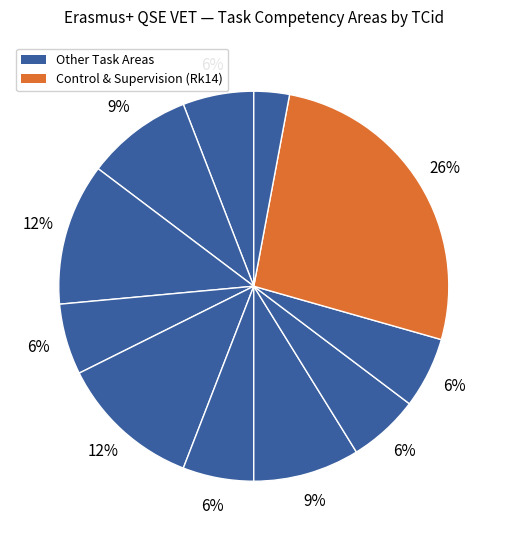

Count the number of slices in the pie.

11